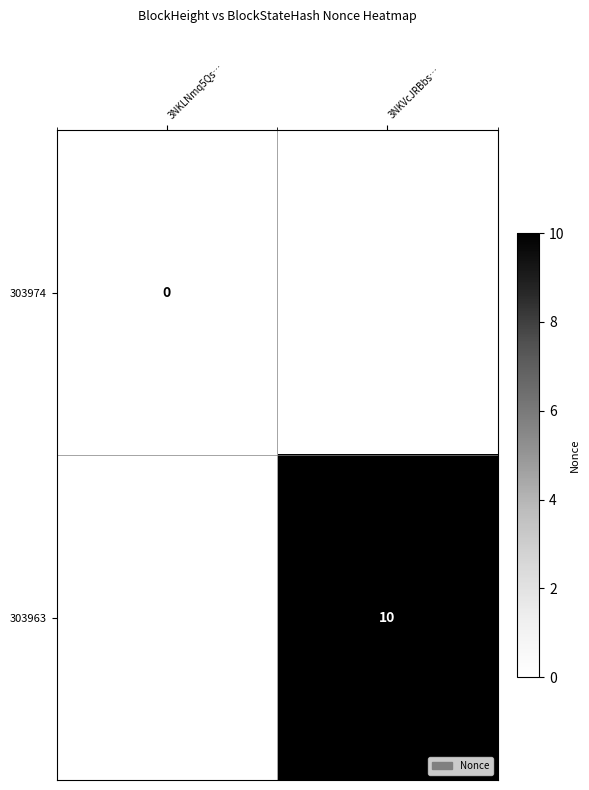

True or false: 303963 has a value of 10 at 3NKVcJRBbs….

True